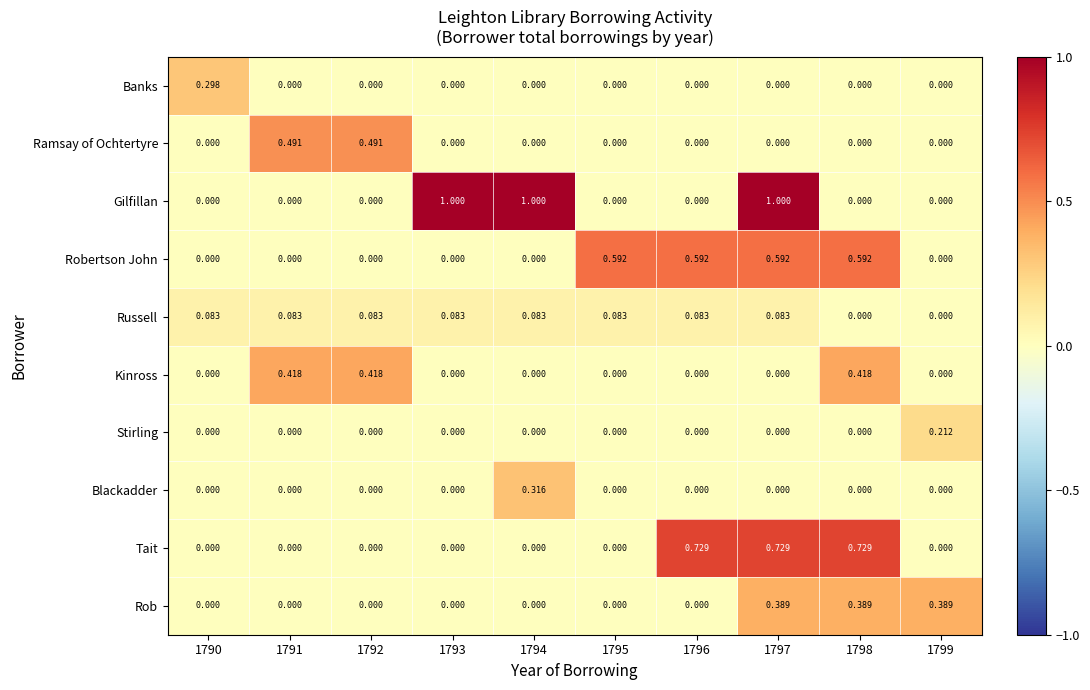

Which series has the largest range (max minus min)?

Gilfillan